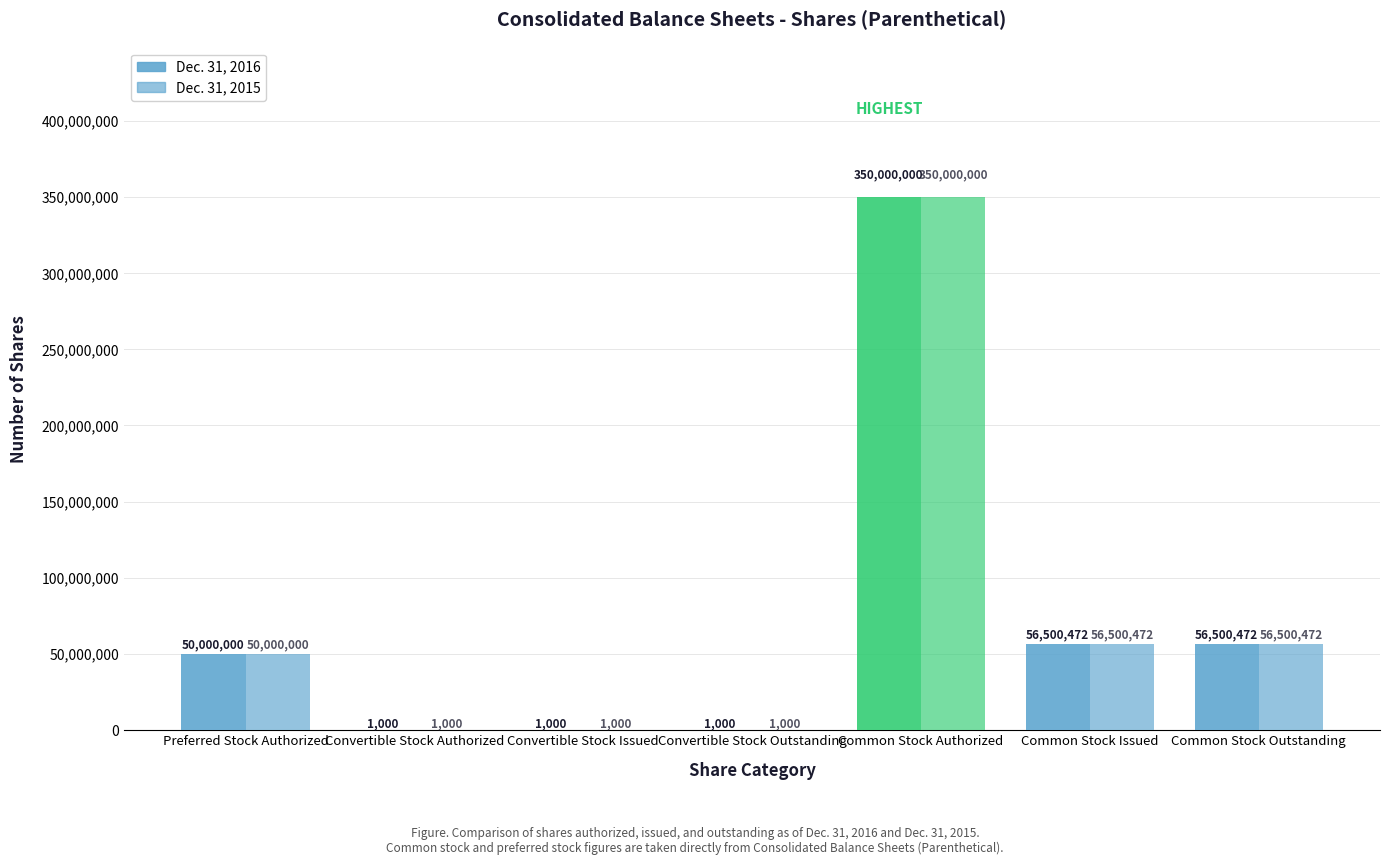

Between Common Stock Issued and Convertible Stock Issued, which is larger?

Common Stock Issued